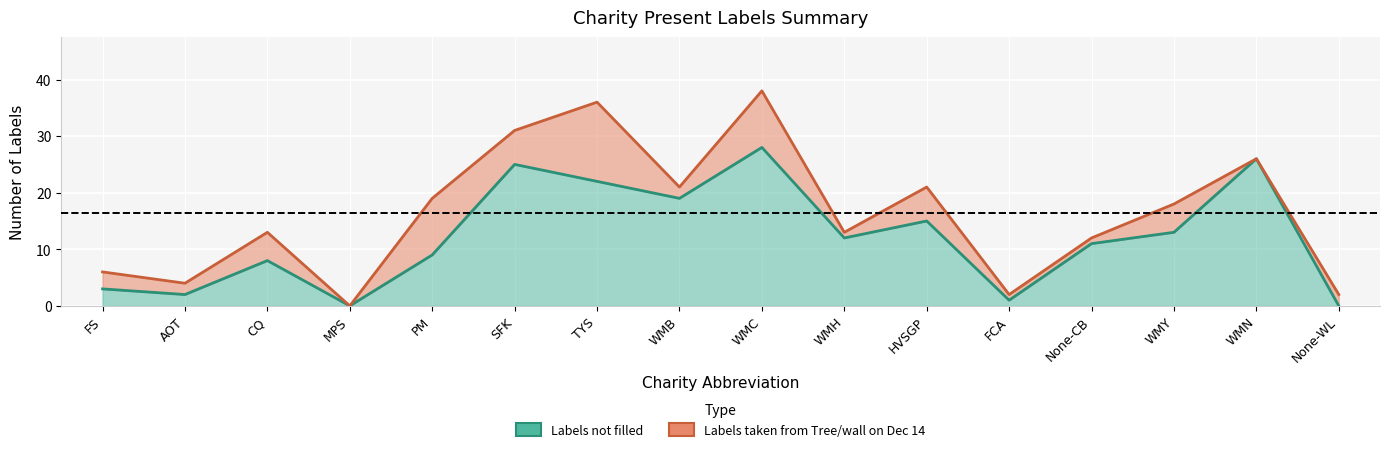

What is the value of the 11th point from the left?

15